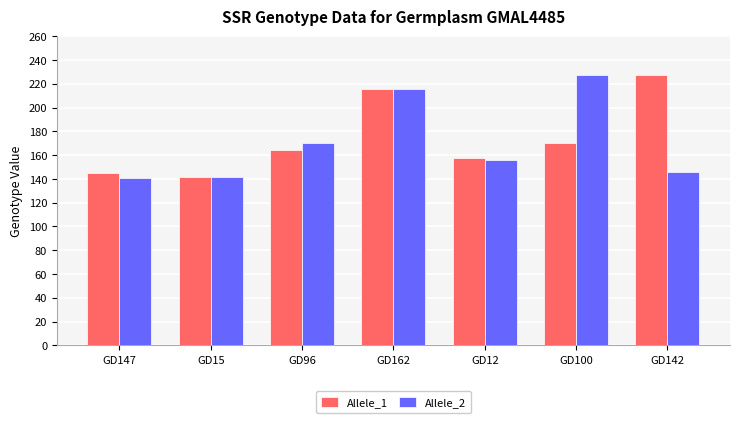

What is the spread (max minus min) of values at GD142?

81